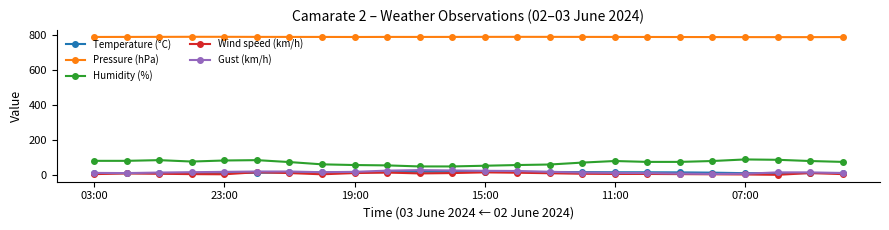

What is the value of the Pressure (hPa) point at the 23rd from the left?

788.1